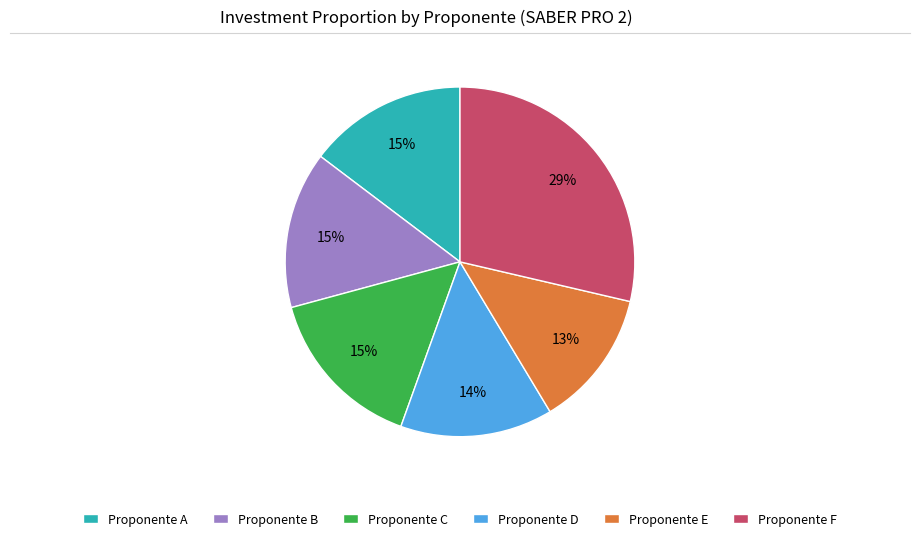

What is the largest slice in the pie chart?

Proponente F